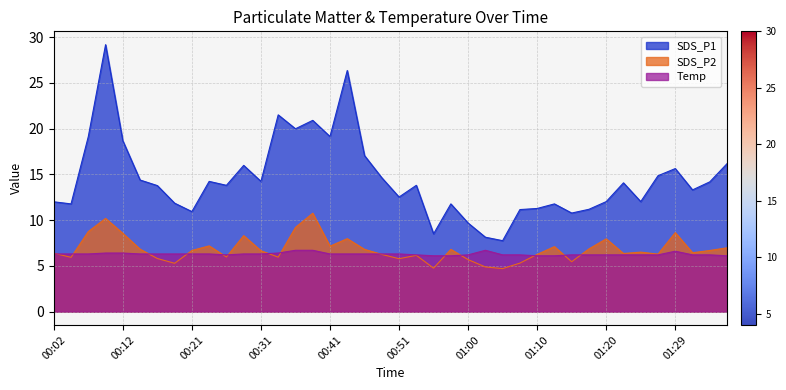

What is the highest value of the Temp series?

6.7